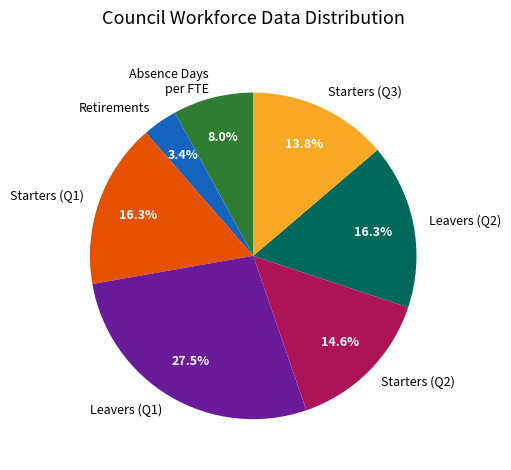

What portion of the pie excludes Absence Days per FTE?

92.0%